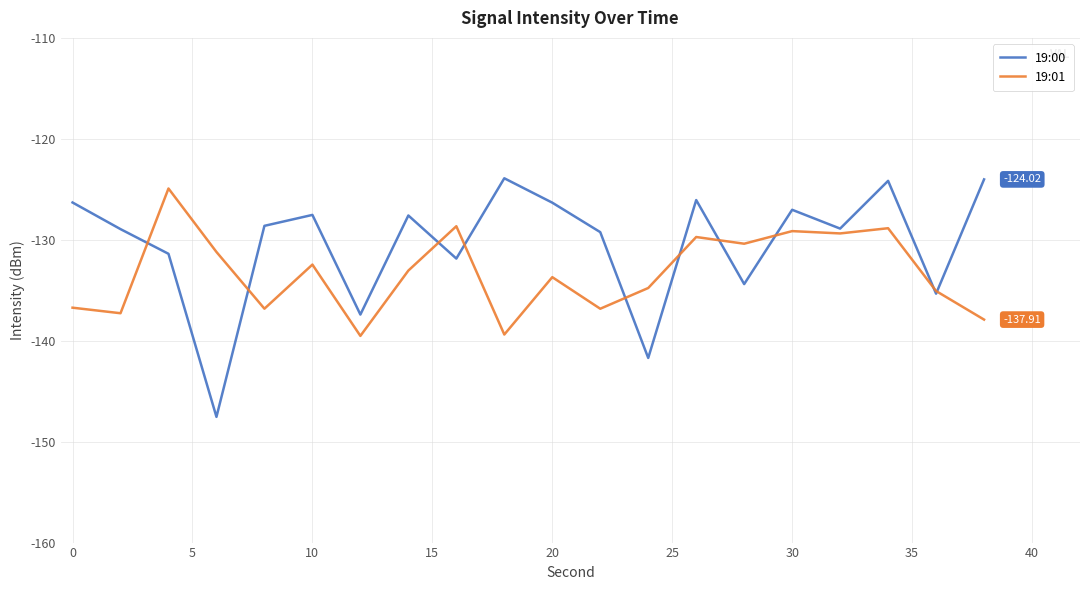

Which series has the largest range (max minus min)?

19:00